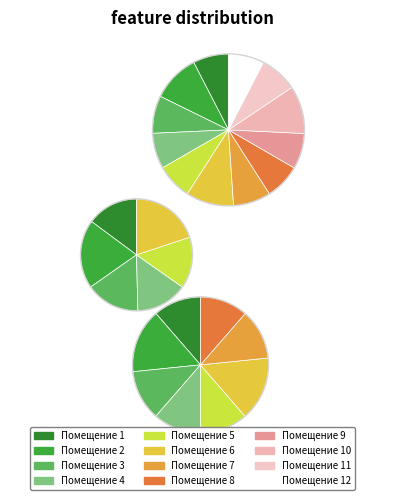

Combined, do 4 and 10 account for over 50%?

No